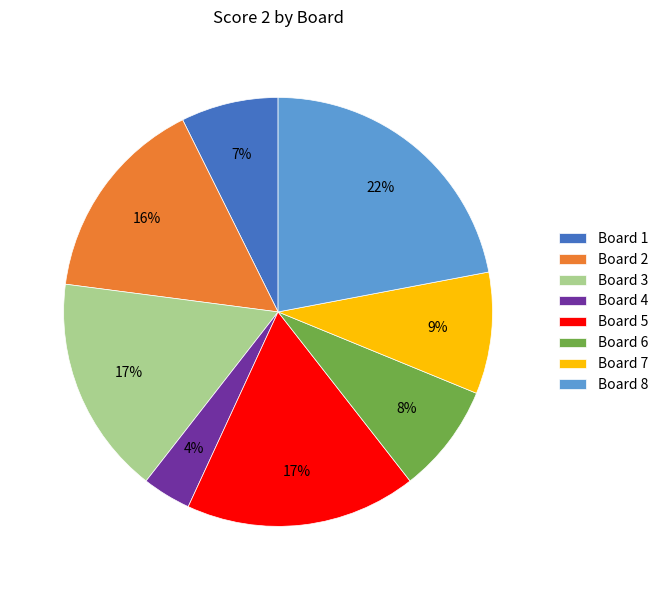

Count the number of slices in the pie.

8